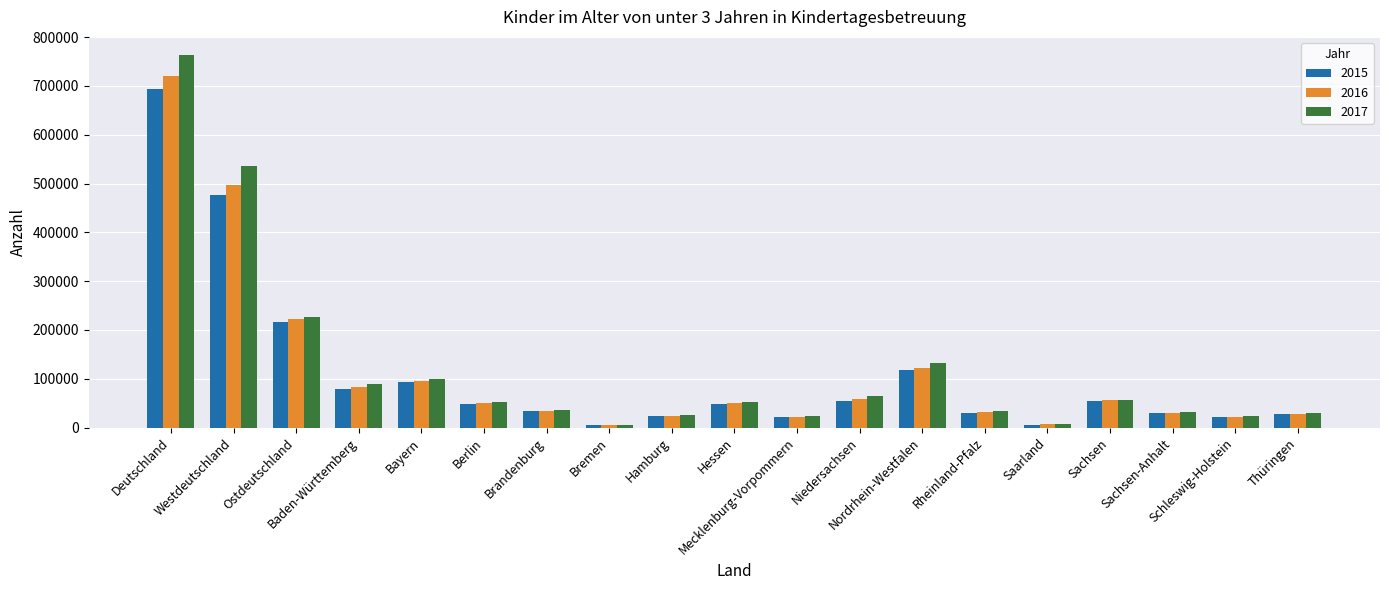

Which series has the widest spread of values?

2017